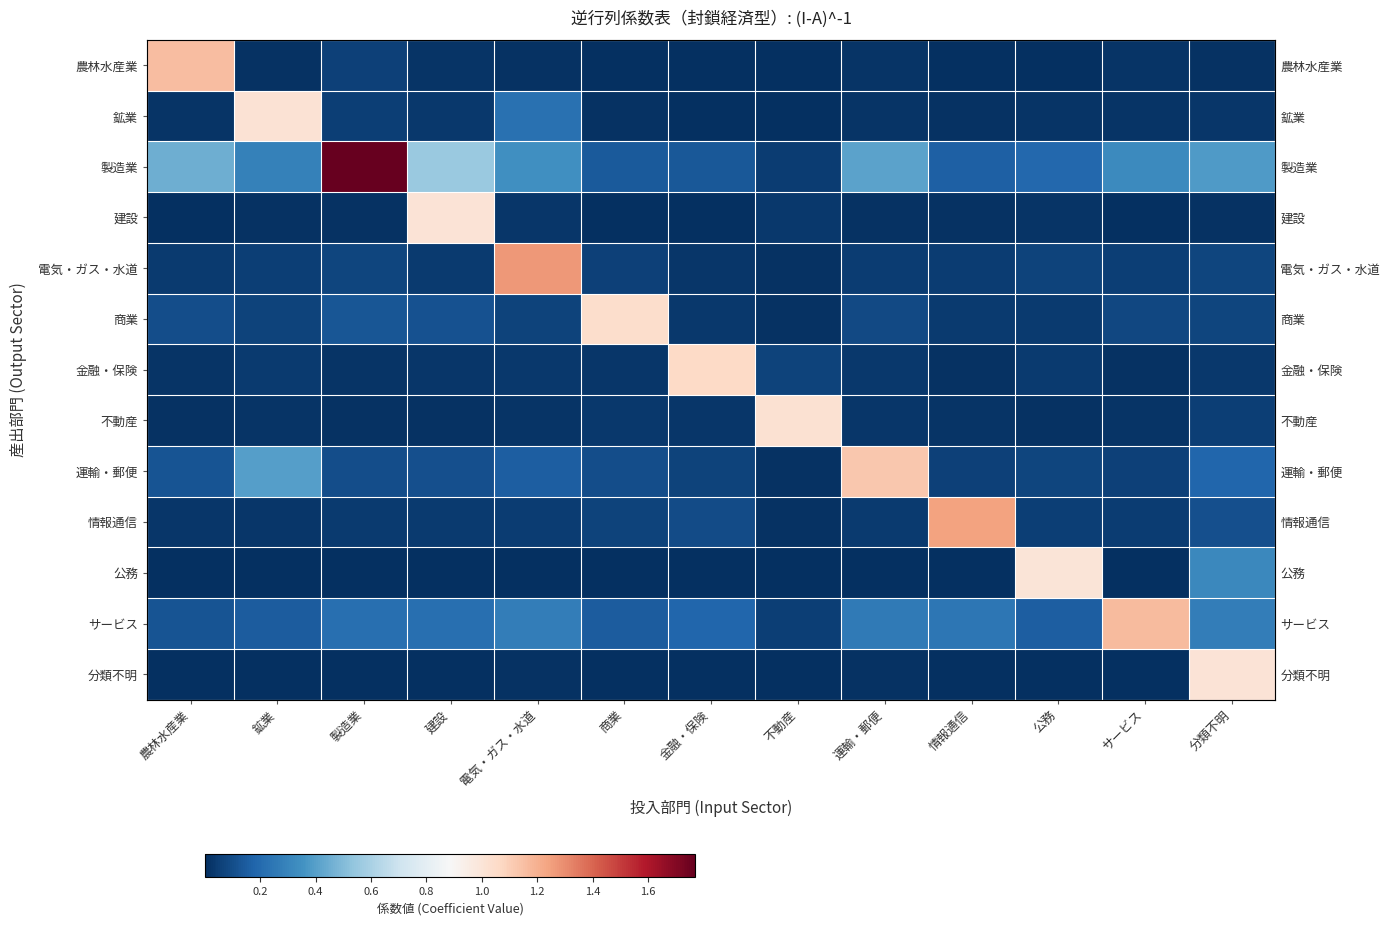

Which category has the highest value in the 情報通信 series?

情報通信